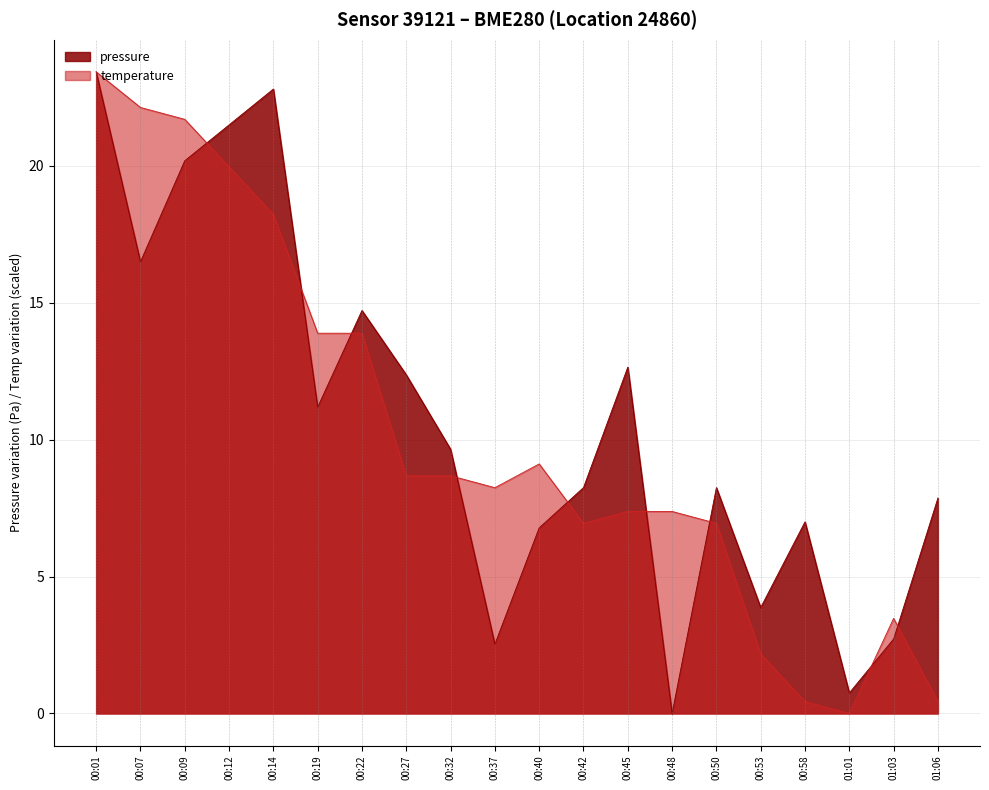

What is the average value of the temperature series?

10.2